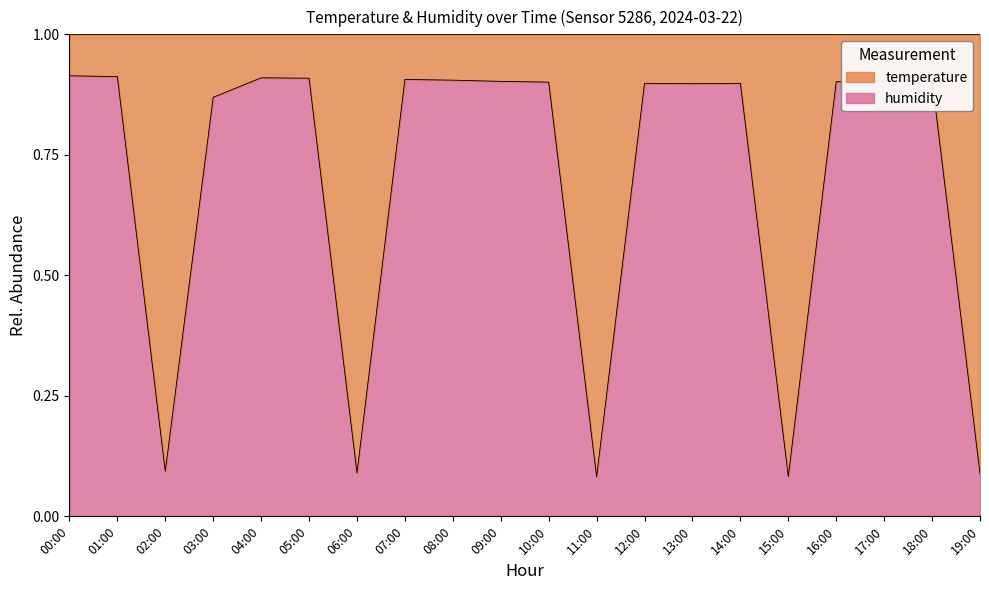

Reading right to left, extract all data points from this chart.

19:00=0.1	18:00=0.9	17:00=0.9	16:00=0.9	15:00=0.1	14:00=0.9	13:00=0.9	12:00=0.9	11:00=0.1	10:00=0.9	09:00=0.9	08:00=0.9	07:00=0.9	06:00=0.1	05:00=0.9	04:00=0.9	03:00=0.9	02:00=0.1	01:00=0.9	00:00=0.9